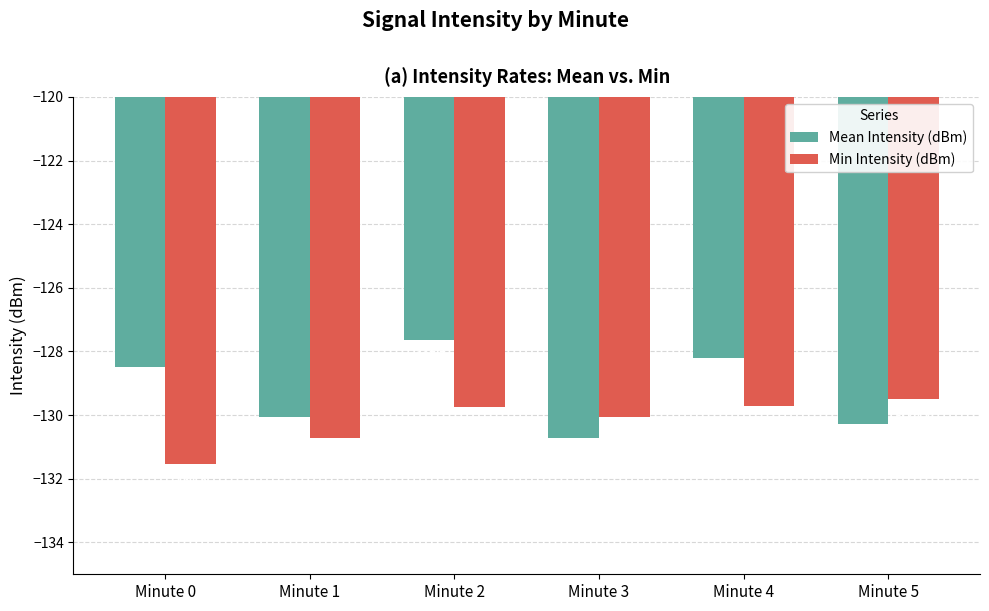

Where is Min Intensity (dBm) nearest to the value -130?

Minute 3